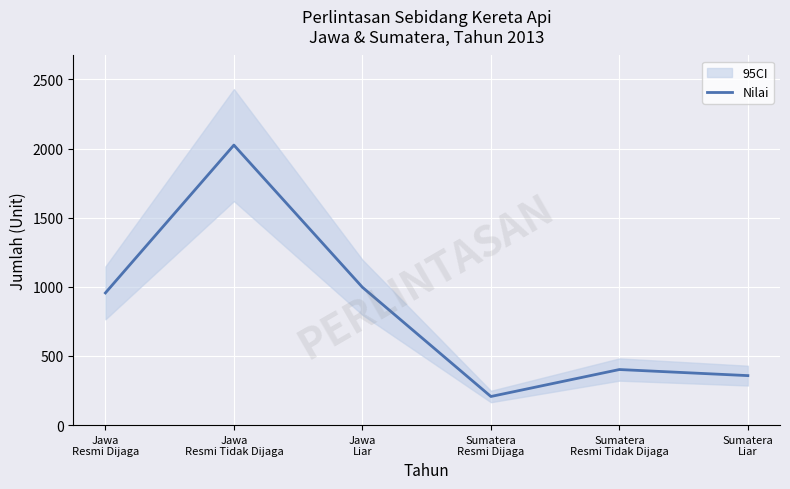

True or false: there are more than 1 points higher than both neighbors.

True